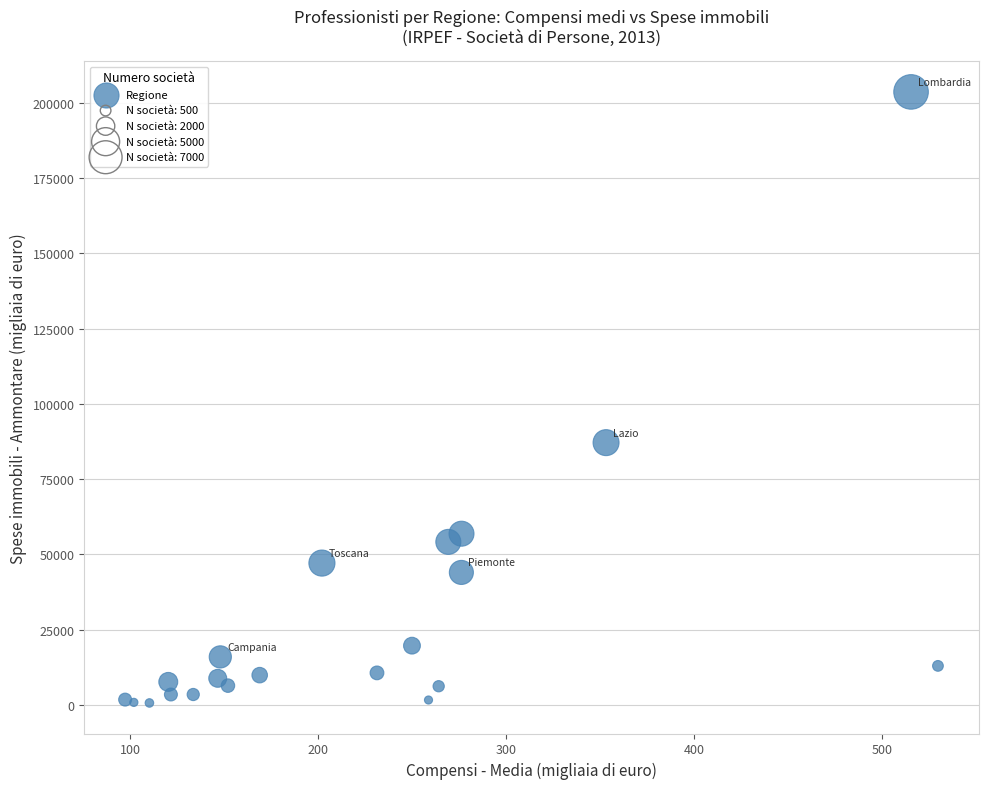

What Y value in the scatter plot is closest to 102142?

87120